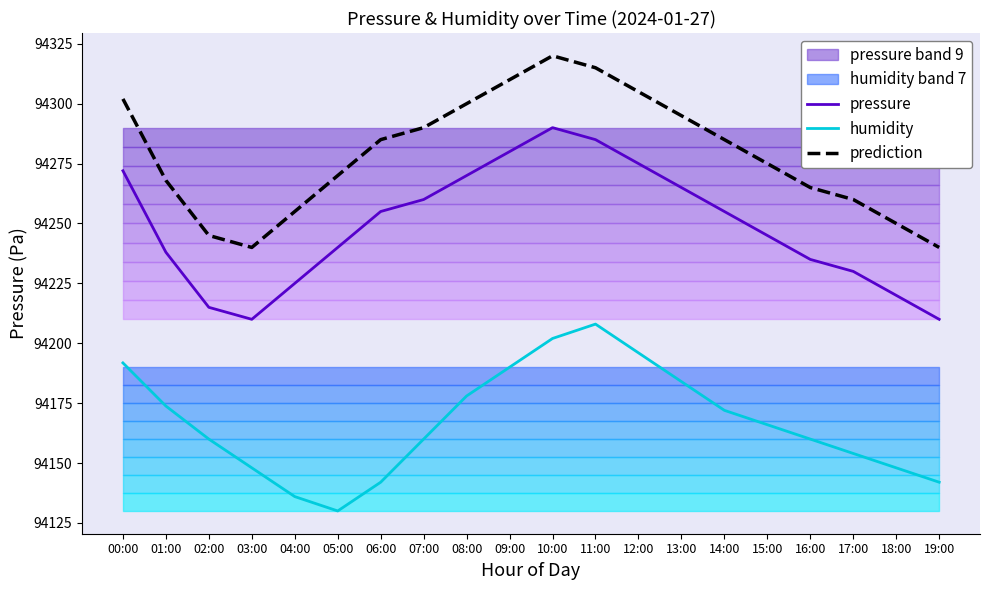

Which category has the highest value in the humidity series?

11:00